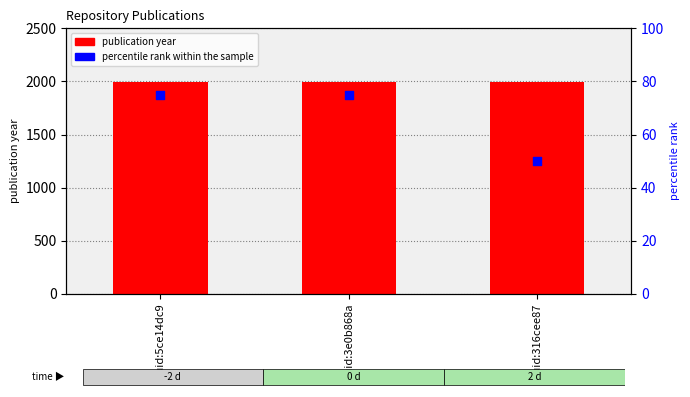

Which series reaches the minimum Y coordinate?

percentile rank within the sample